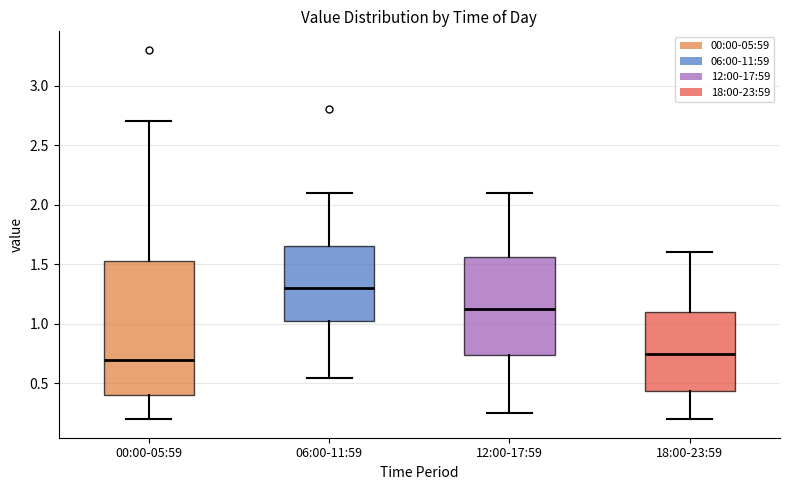

Which box has the lowest median line?

00:00-05:59